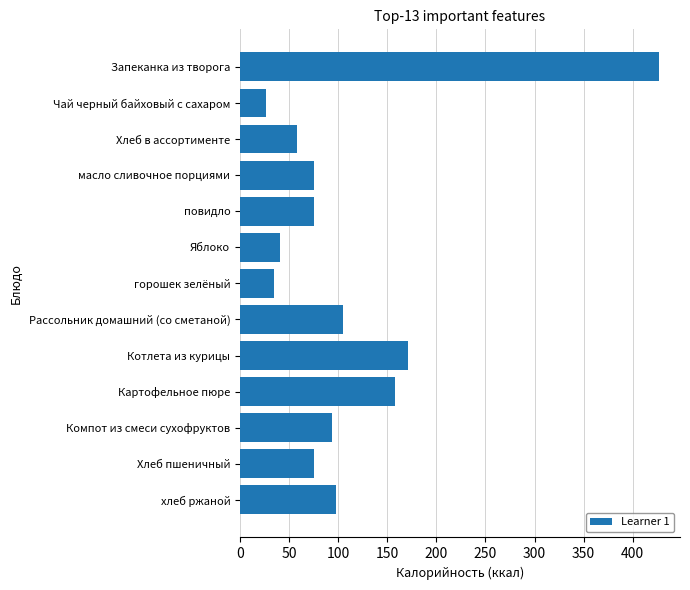

What is the minimum value shown in the chart?

26.4